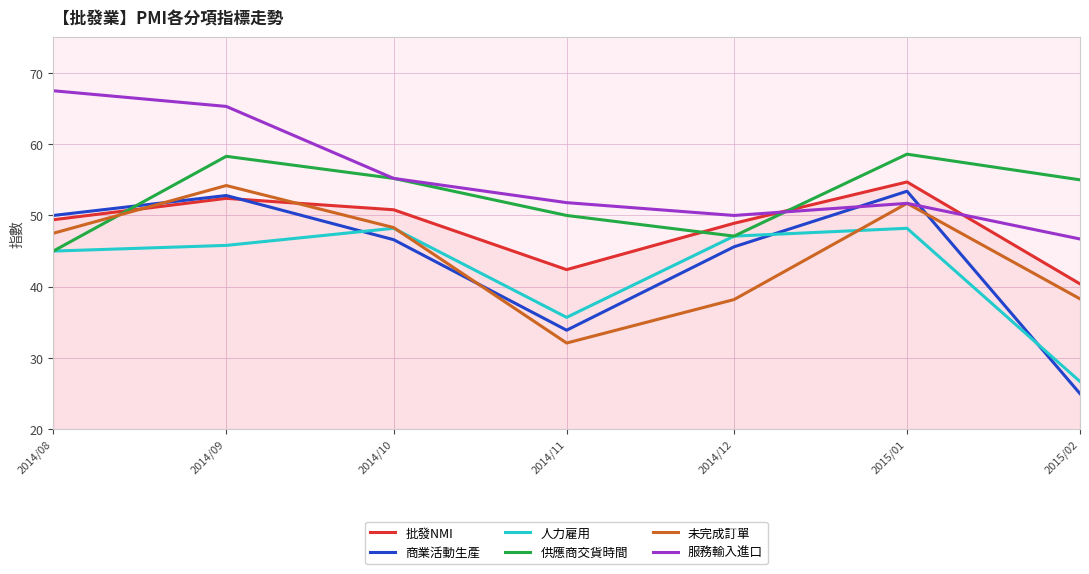

Which series ends up on top after the final intersection of 未完成訂單 and 批發NMI?

批發NMI